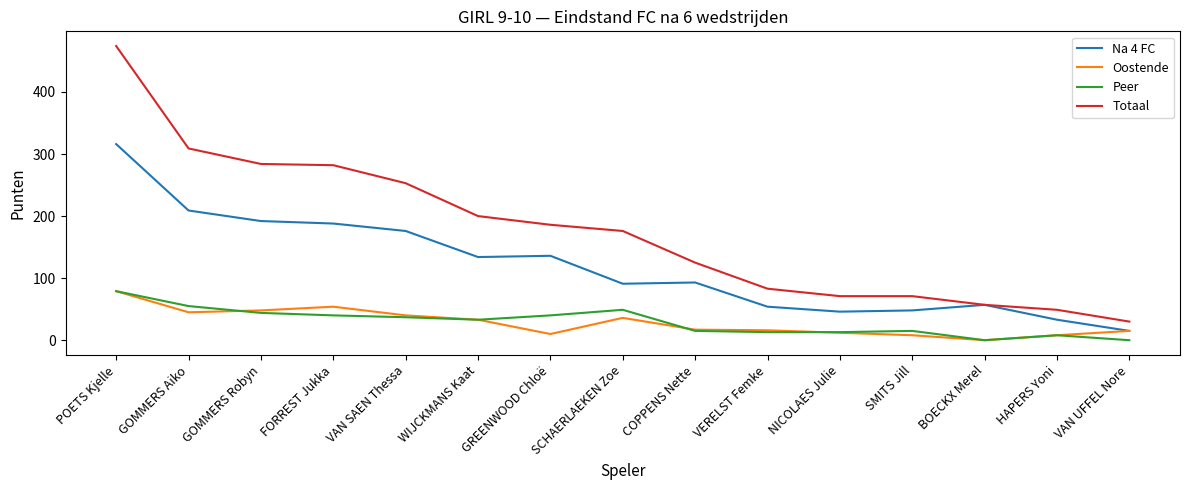

True or false: Na 4 FC has a value of 101 at GOMMERS Aiko.

False